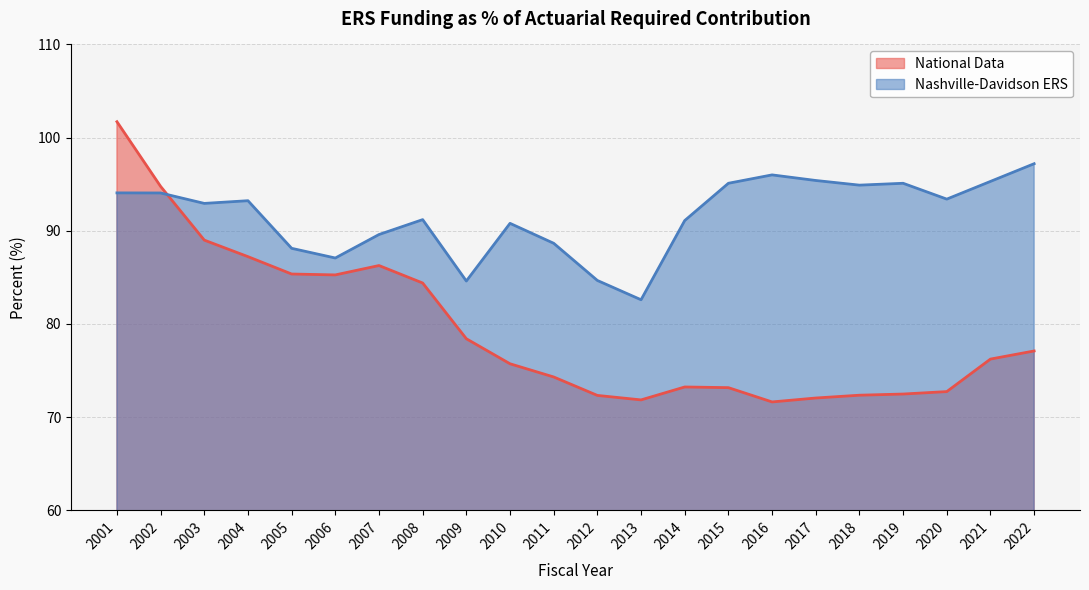

Which series has the largest range (max minus min)?

National Data